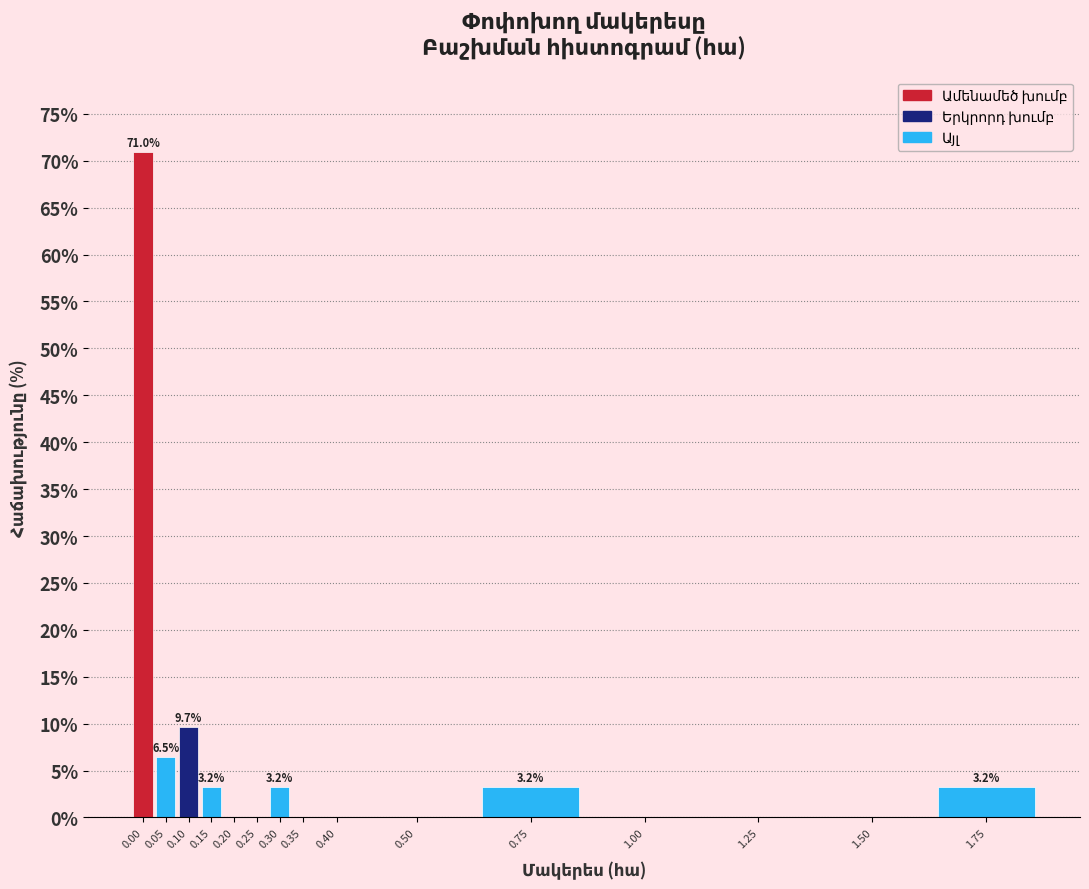

Reading left to right, list all the values displayed in this chart.

0.00=71.0	0.05=6.5	0.10=9.7	0.15=3.2	0.20=0.0	0.25=0.0	0.30=3.2	0.35=0.0	0.40=0.0	0.50=0.0	0.75=3.2	1.00=0.0	1.25=0.0	1.50=0.0	1.75=3.2